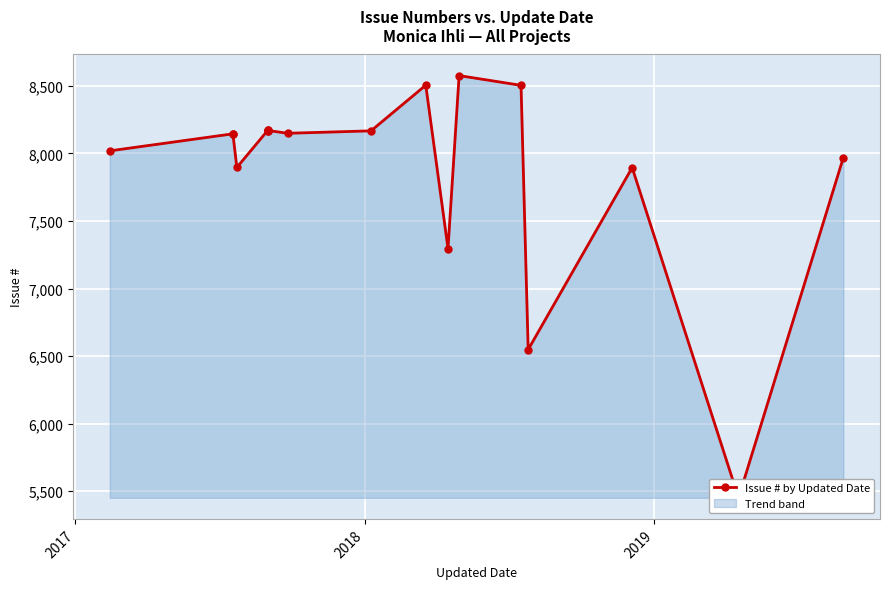

Reading right to left, list all the values displayed in this chart.

7969	5451	7895	6548	8504	8576	7296	8505	8167	8149	8170	8169	8168	8171	7896	8146	8145	8019